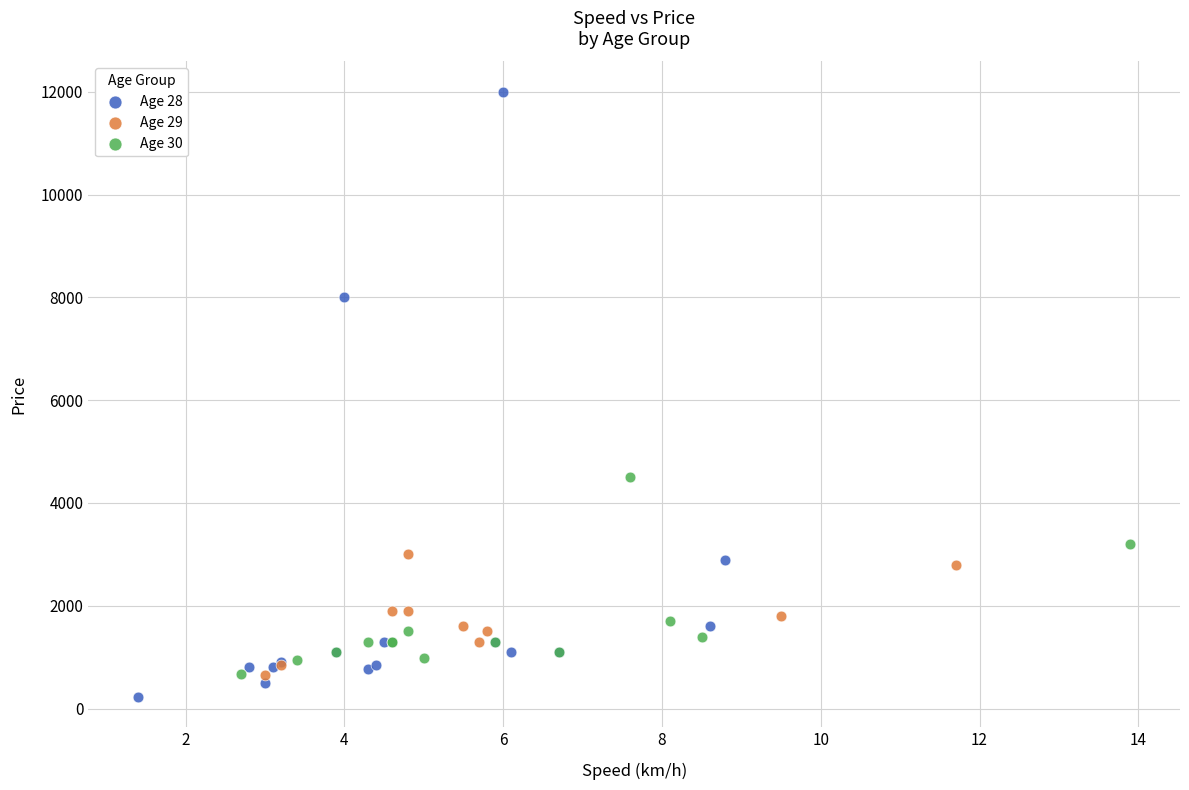

Which series has the largest Y range (max minus min)?

Age 28